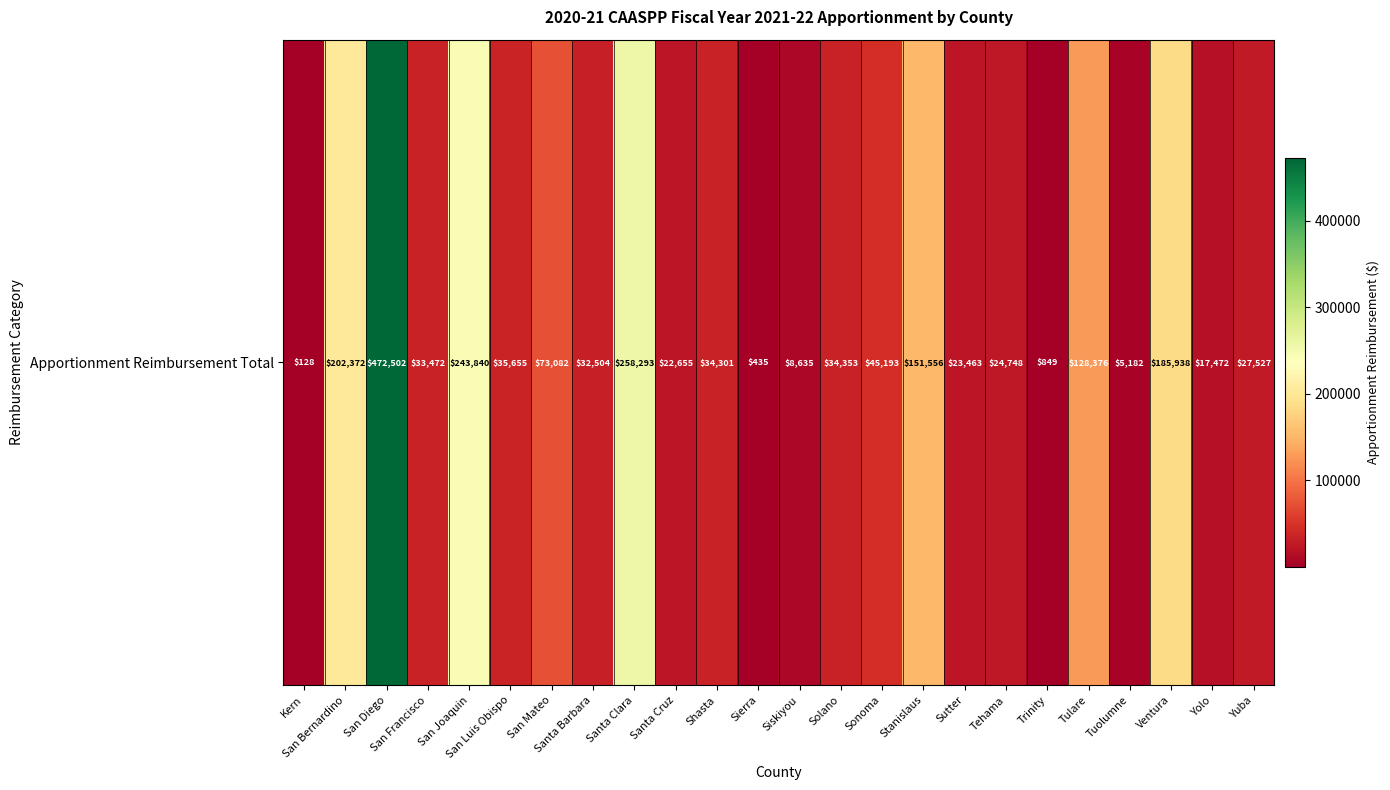

What is the difference between the maximum and minimum values?

472374.5